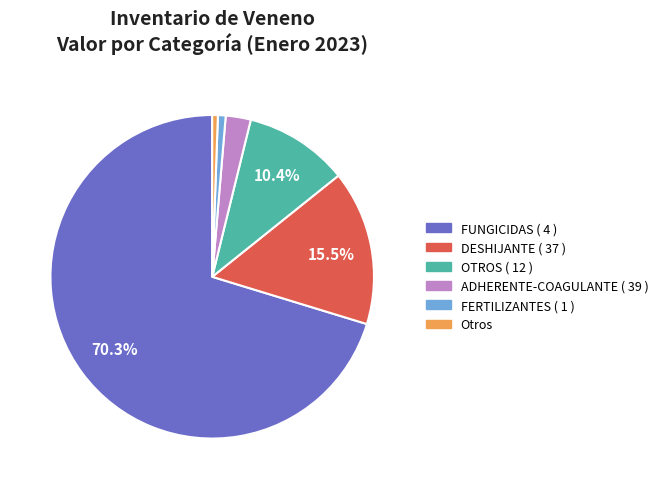

Is there a majority slice in this chart?

Yes